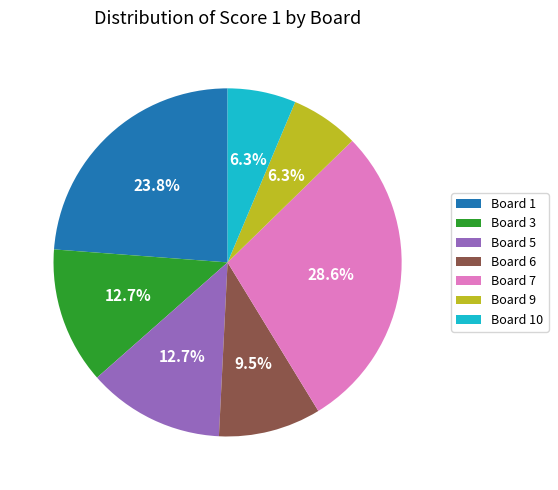

Combined, do Board 10 and Board 3 account for over 50%?

No